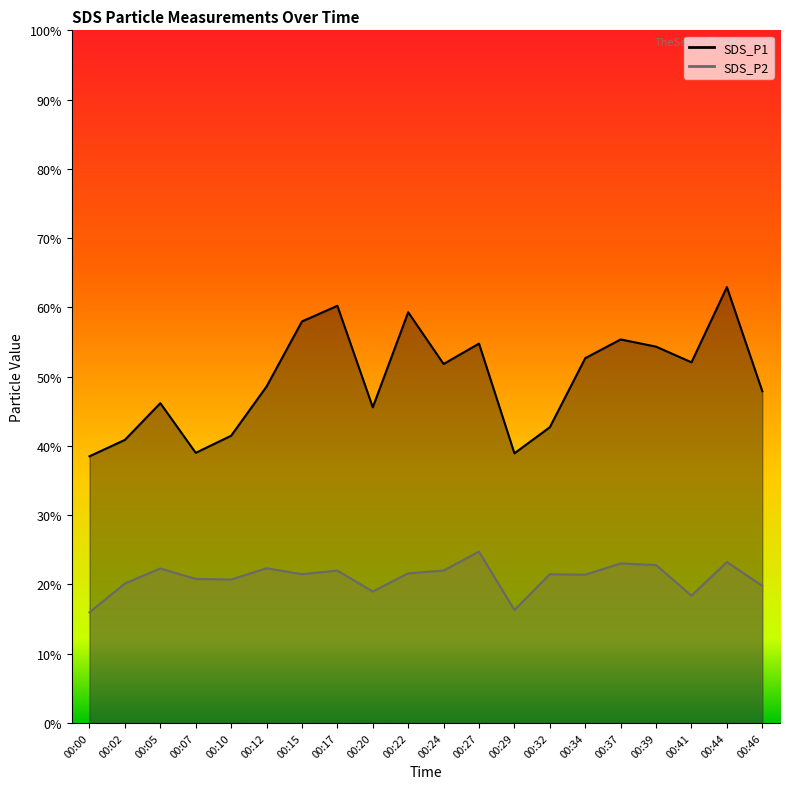

What is the value of the SDS_P2 point at the 18th from the left?

18.4